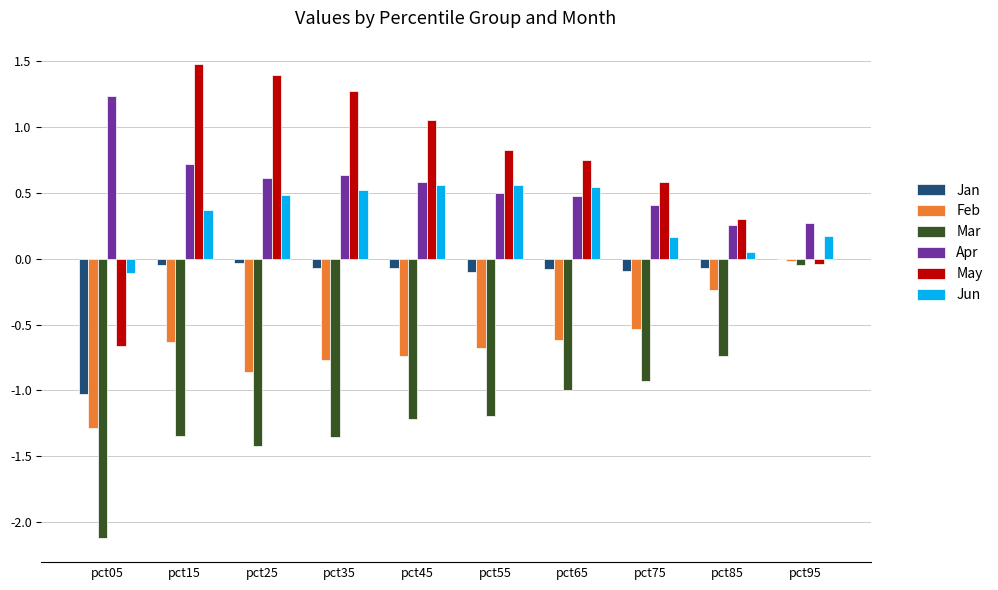

Is the value of Apr at pct65 greater than the value of May at pct05?

Yes